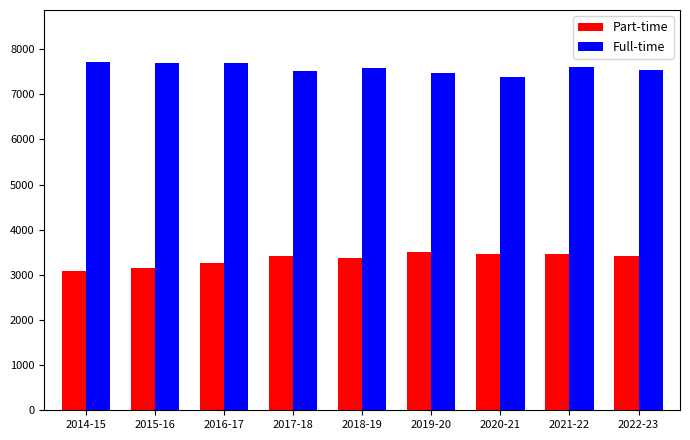

What position from the left is 2019-20?

6